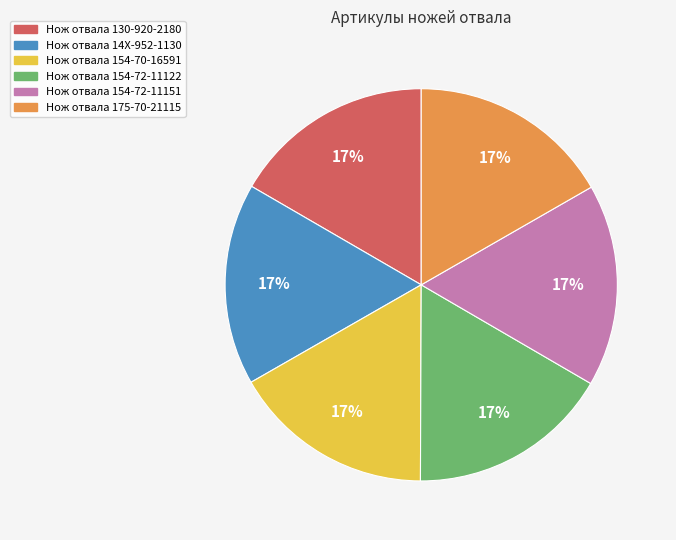

True or false: Нож отвала 14X-952-1130 accounts for 6% of the total.

False